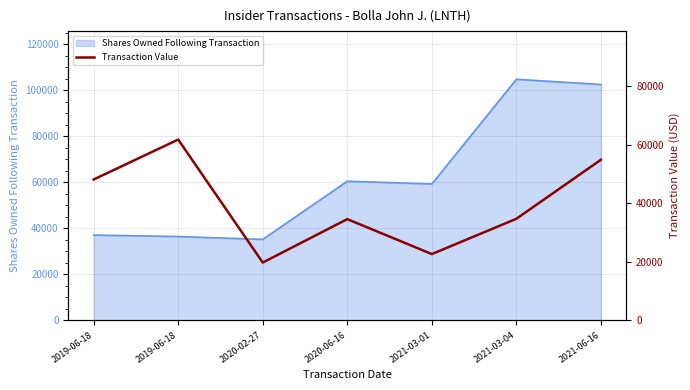

Reading right to left, list all the values displayed in this chart.

2021-06-16=54912	2021-03-04=34721	2021-03-01=22650	2020-06-16=34603	2020-02-27=19750	2019-06-18=61807	2019-06-18=48149